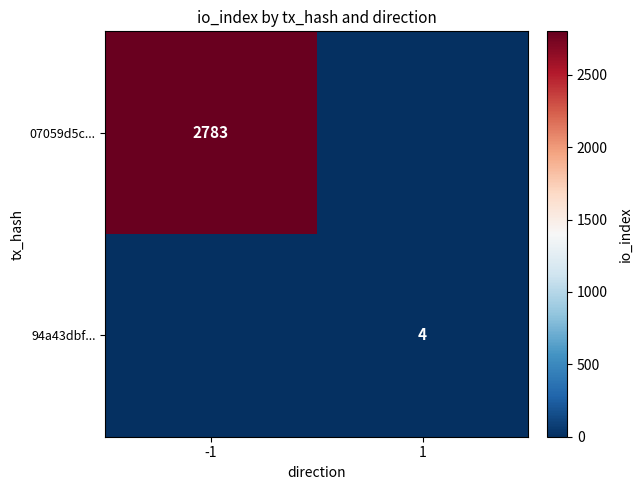

True or false: 07059d5c... has a value of 4208 at -1.

False